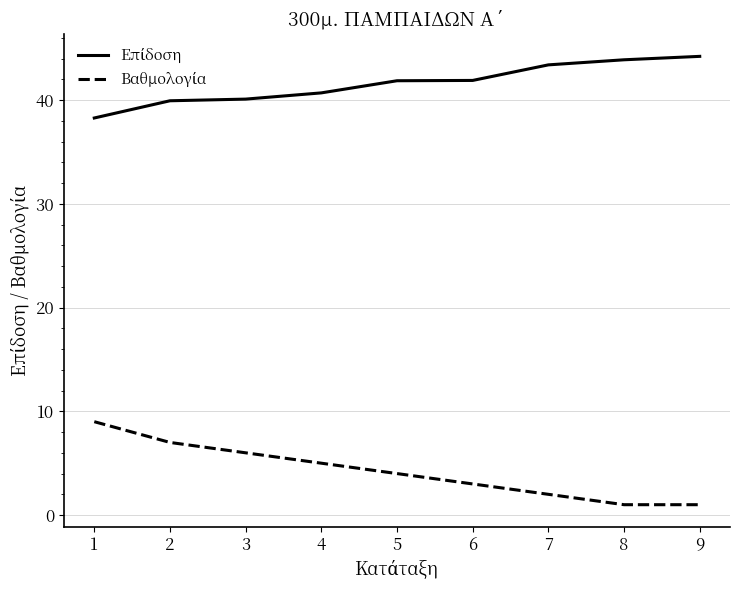

What is the total value across all series at 9?

45.2